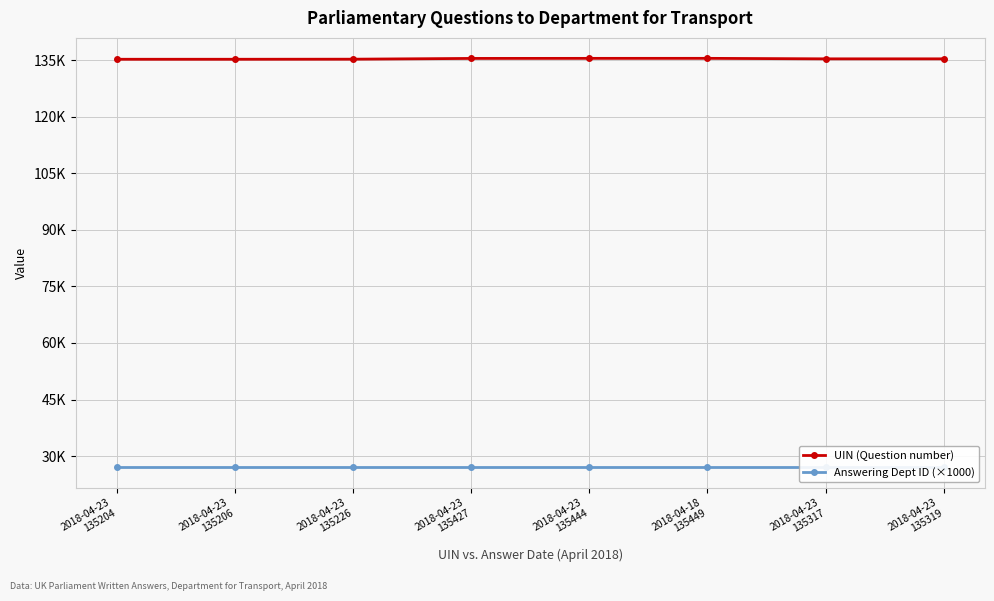

What is the total value across all series at 2018-04-23
135206?

162206